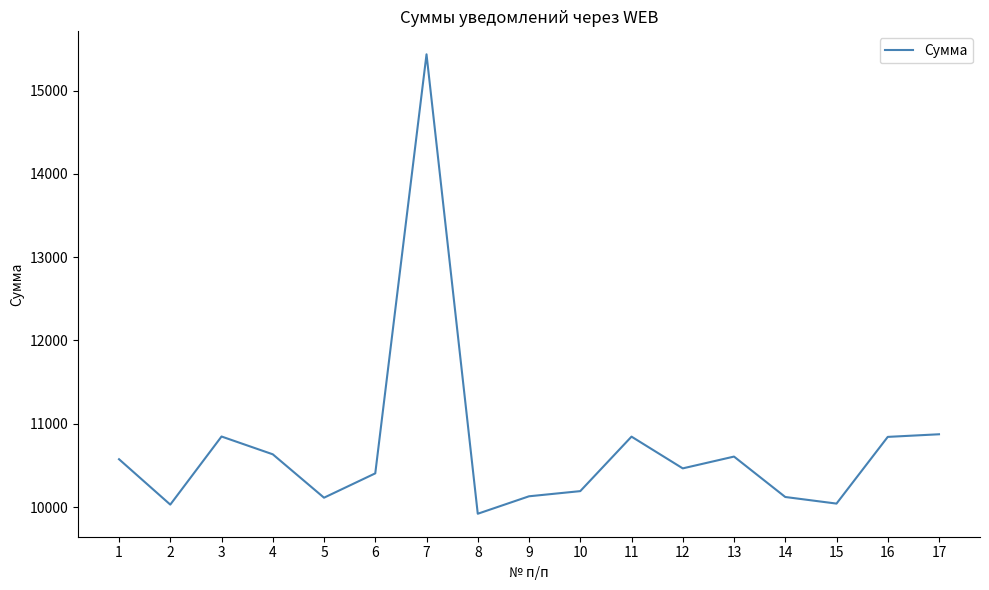

Count the number of categories in the chart.

17